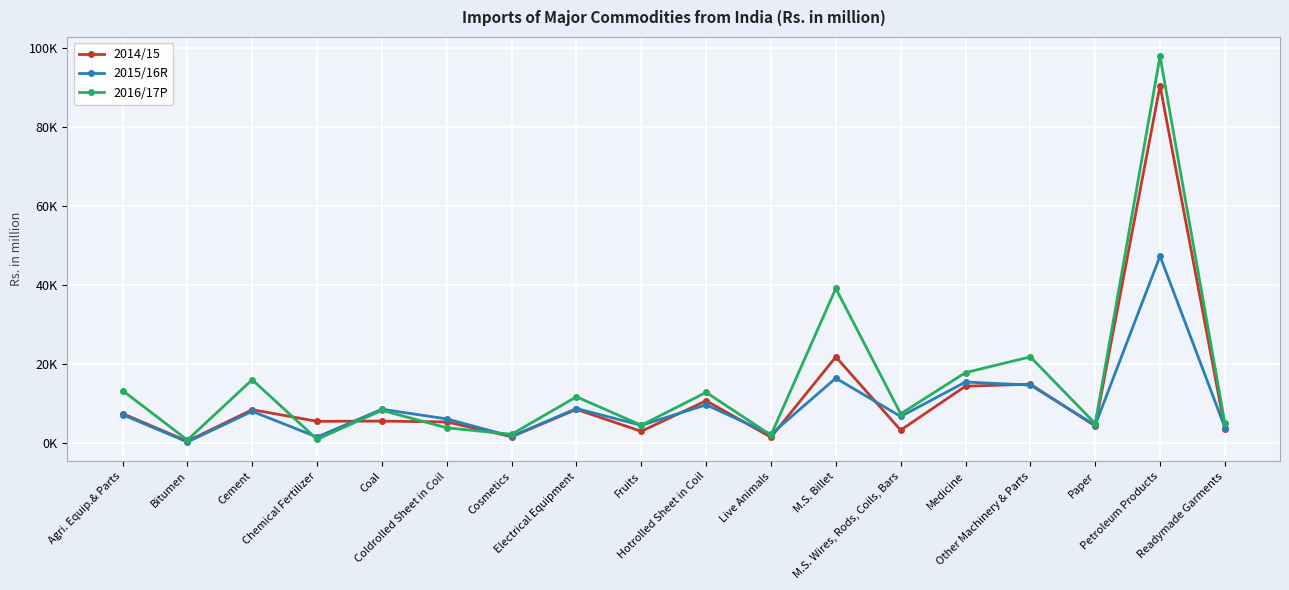

What is the average value of the 2014/15 series?

11699.0